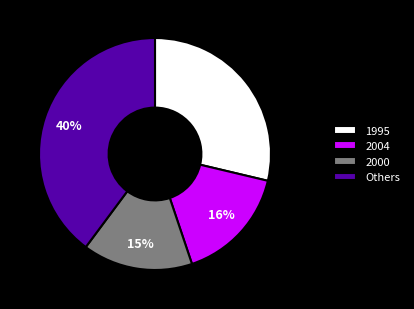

How many segments does this pie chart have?

4